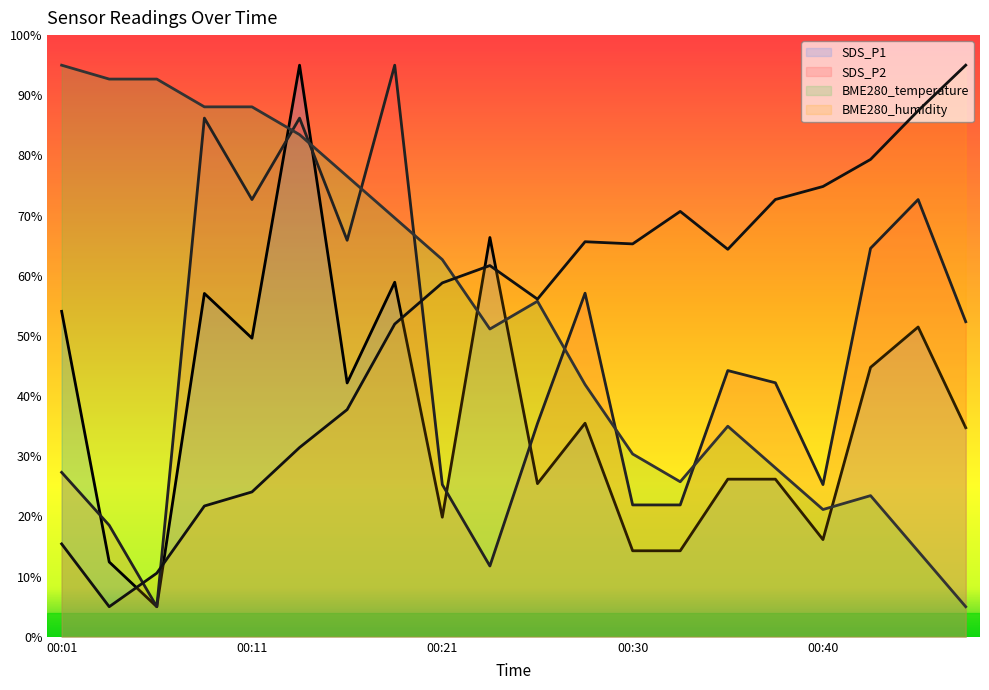

Rank the series at 00:38 from lowest to highest value.

SDS_P1, BME280_temperature, SDS_P2, BME280_humidity